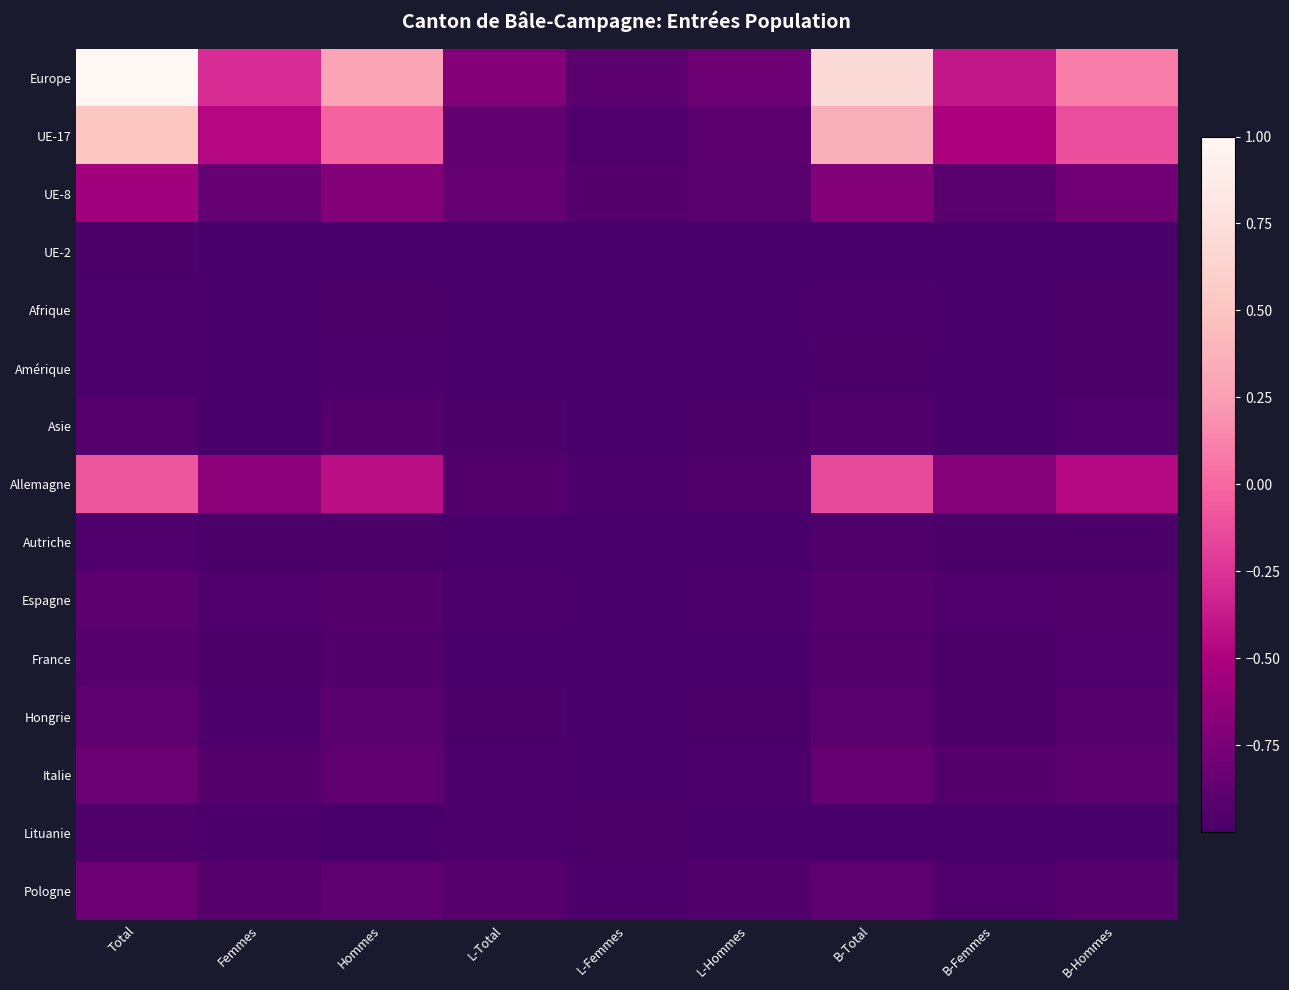

At how many categories does at least one series exceed 0?

4